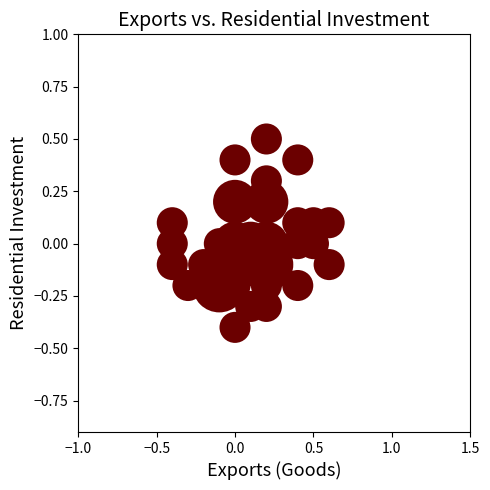

What is the range of Y values (max minus min)?

0.9